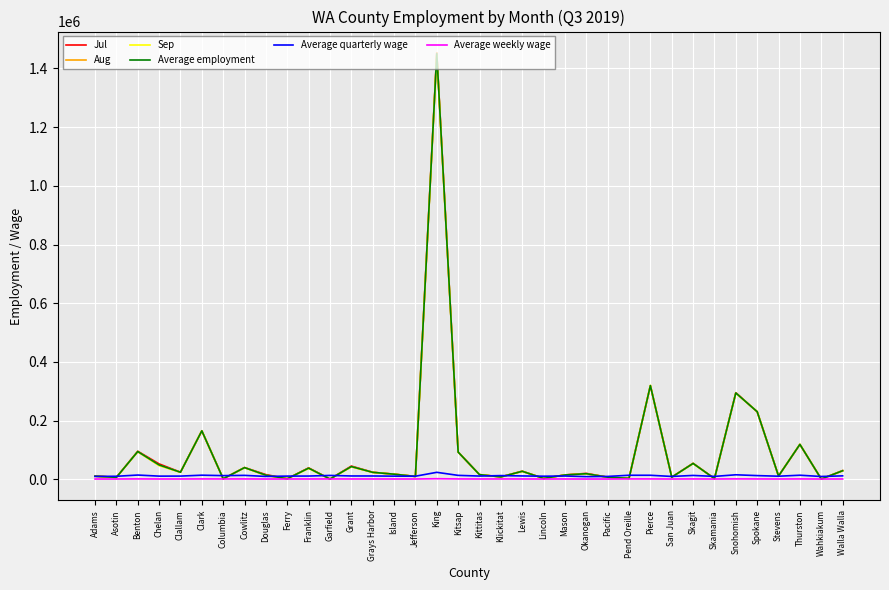

Is the value of Jul at King greater than the value of Average weekly wage at Asotin?

Yes